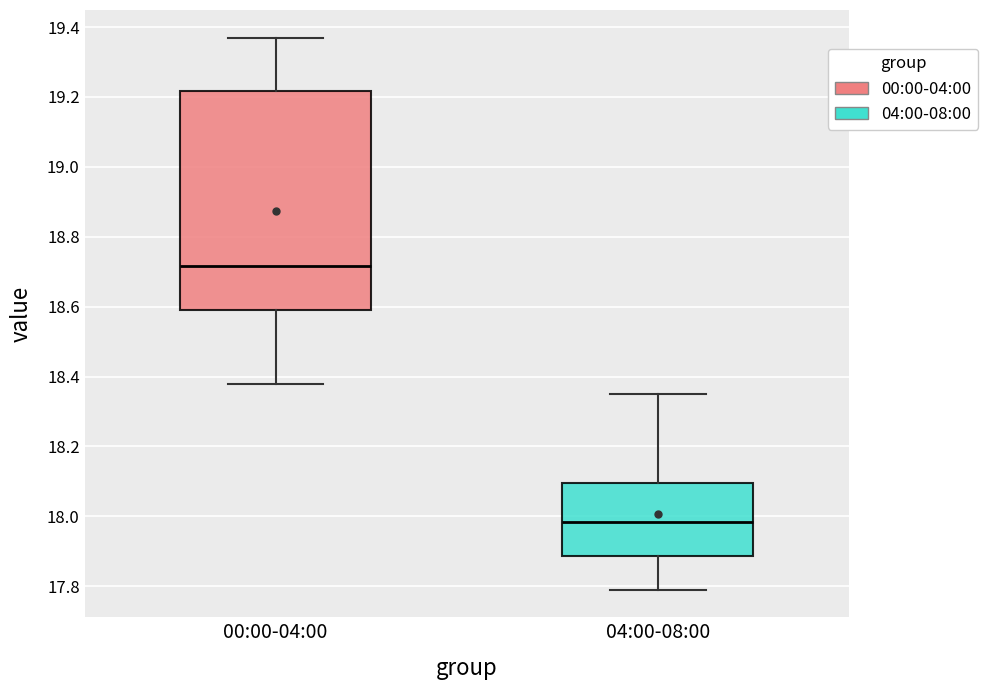

Reading left to right, transcribe this box plot: for each box, give where its median line is, the range the box spans, and where its two whiskers end, as read against the y-axis. The values are not printed on the chart, so give them approximately, as read against the axis.

00:00-04:00: median 18.72, box 18.60 to 19.22, whiskers 18.38 to 19.38
04:00-08:00: median 17.98, box 17.88 to 18.10, whiskers 17.80 to 18.36